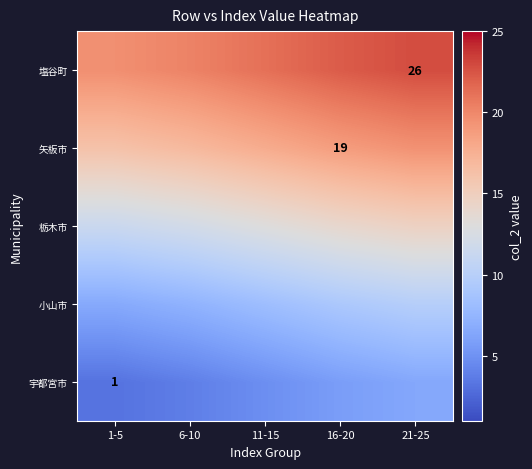

True or false: 小山市 has a value of 3.5 at 21-25.

False